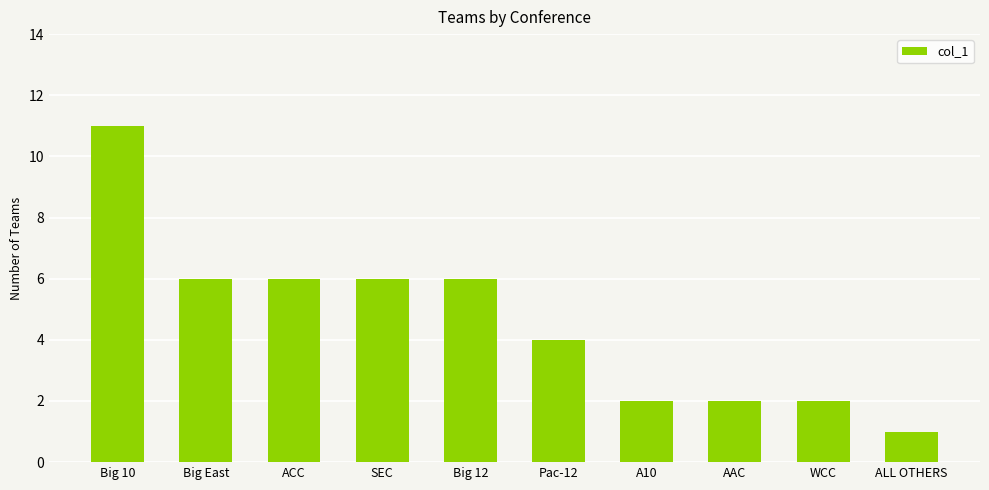

How many bars are there in total?

10